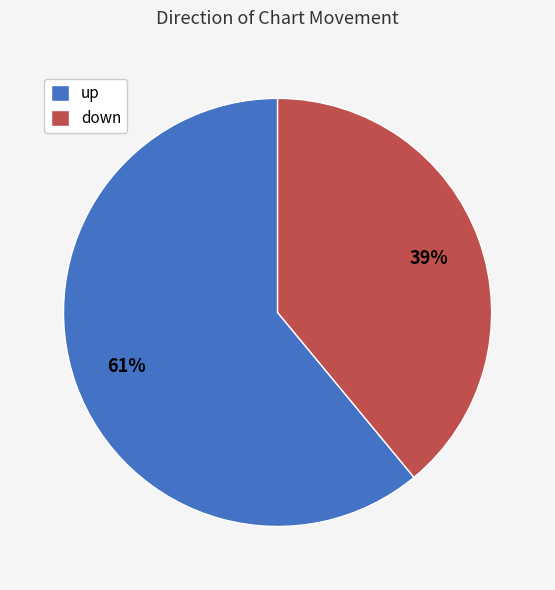

Which has a higher value, up or down?

up